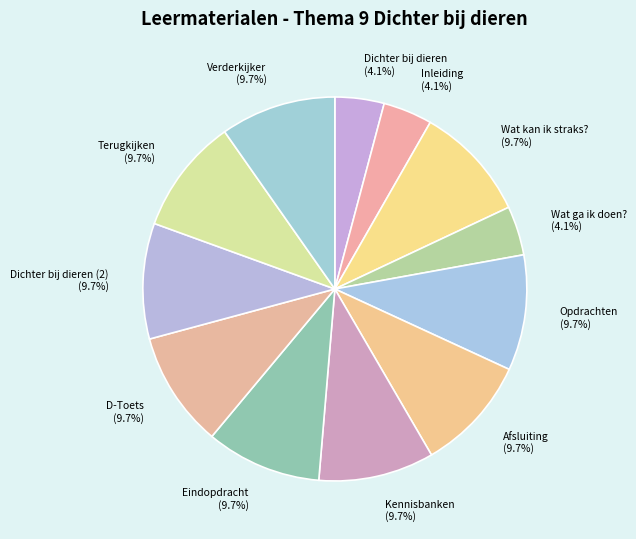

Combined, what portion of the pie is Afsluiting (9.7%) and Wat ga ik doen? (4.1%)?

13.9%